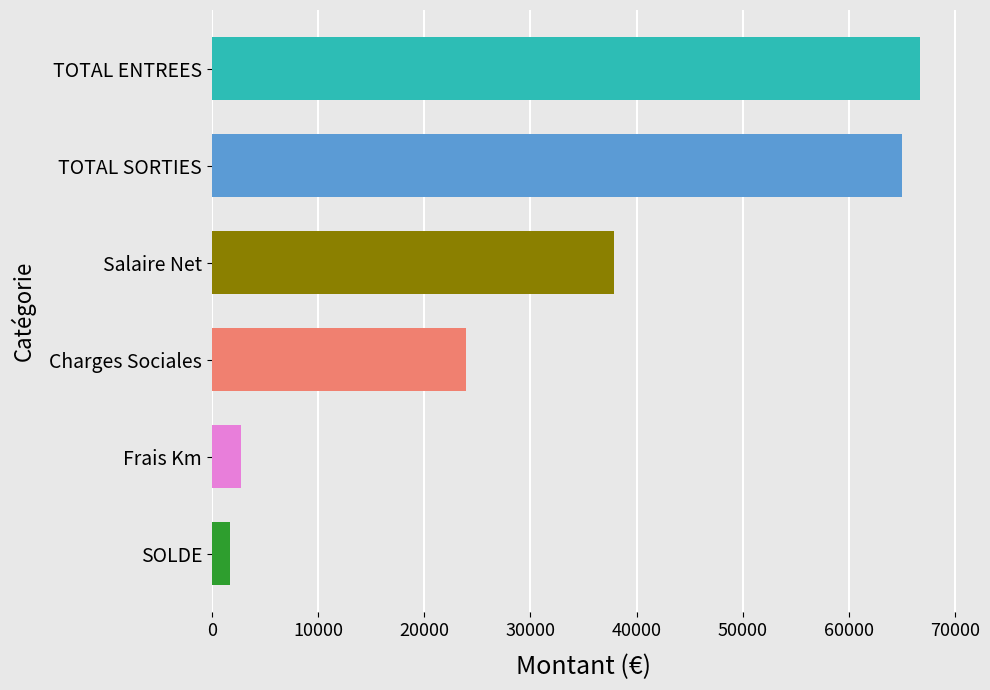

What is the label of the 6th bar from the bottom?

TOTAL ENTREES